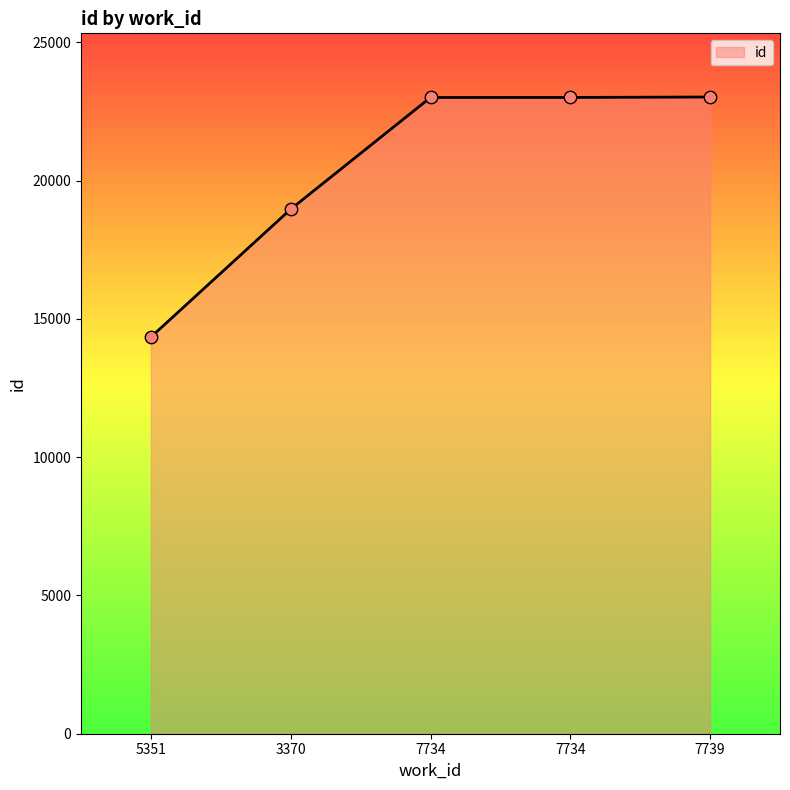

What is the ratio of the value at 7734 to the value at 7734?

1.0